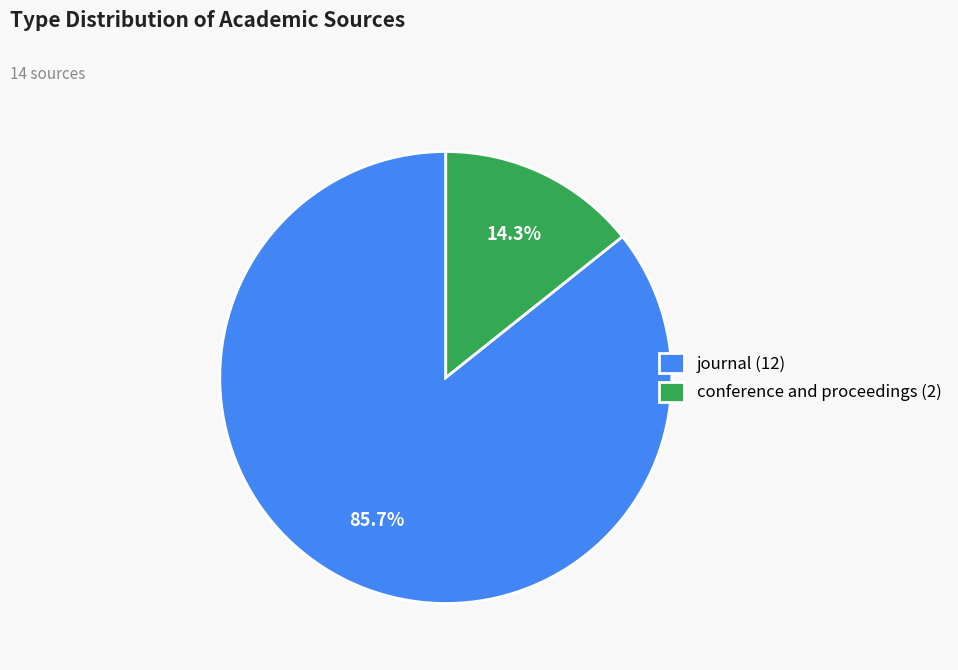

What percentage is the journal slice, to the nearest percent?

86%